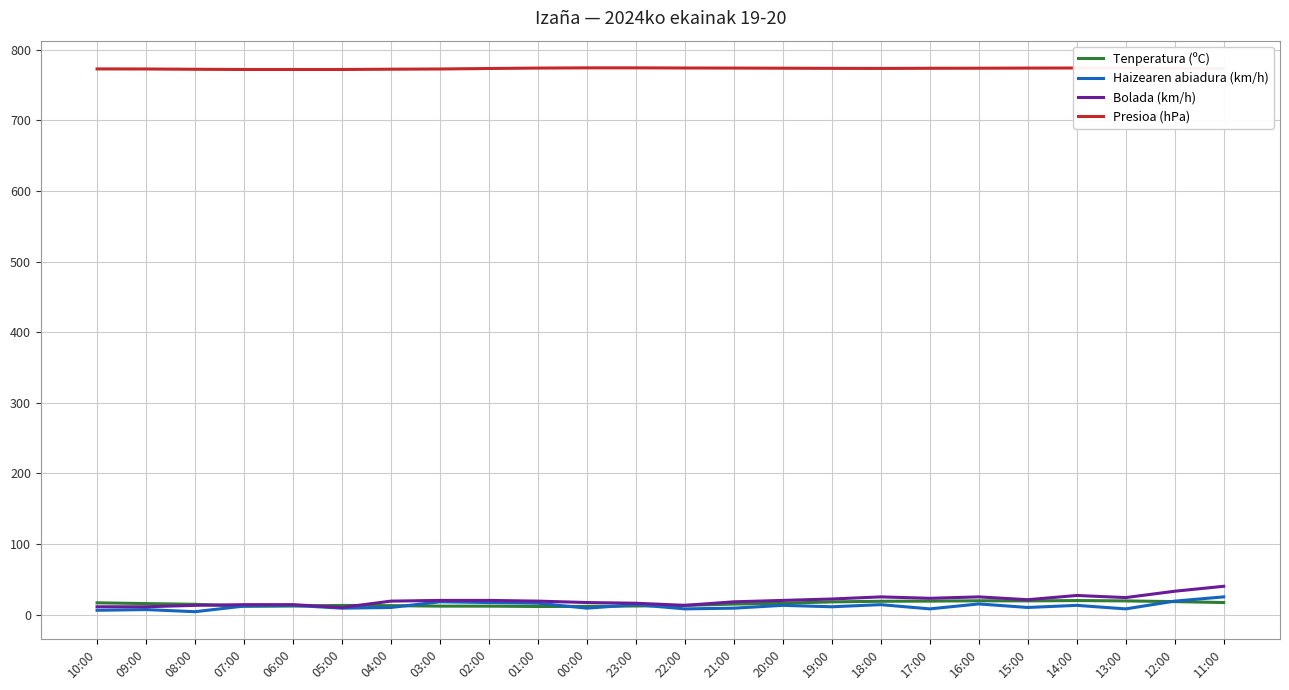

Is it true that Haizearen abiadura (km/h) equals 16.0 at 01:00?

True